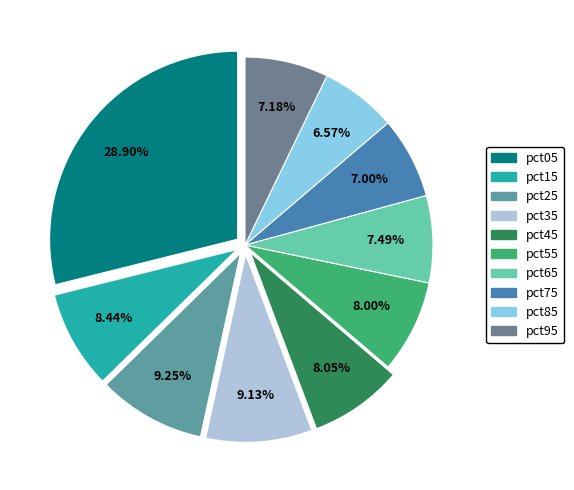

To the nearest percent, what portion does pct95 represent?

7%